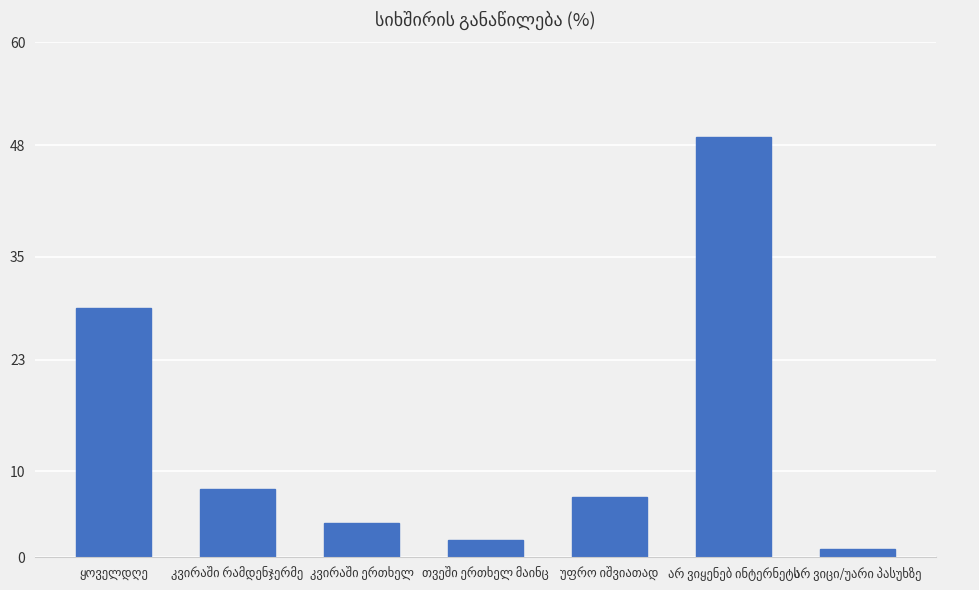

What is the difference between the second highest and minimum values?

28